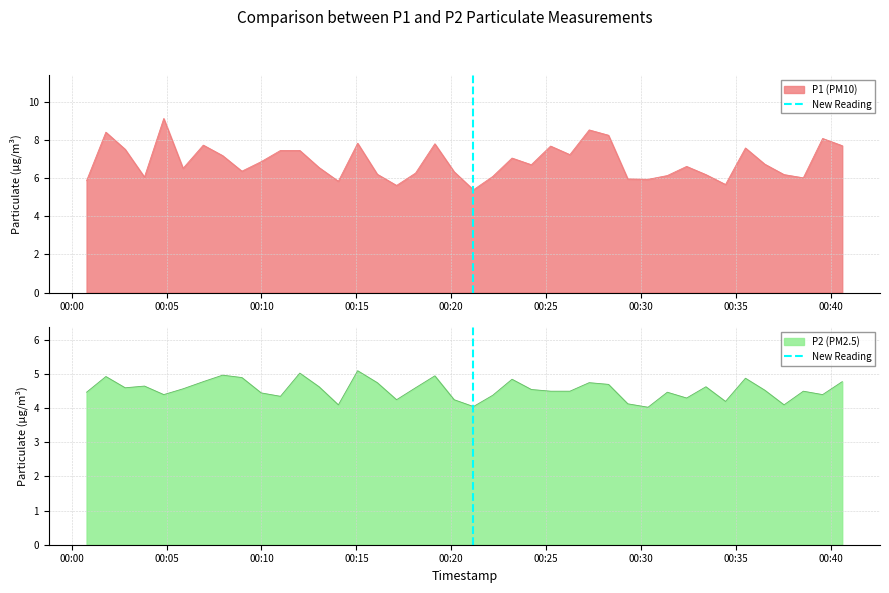

What is the lowest value of the P2 (PM2.5) series?

4.0